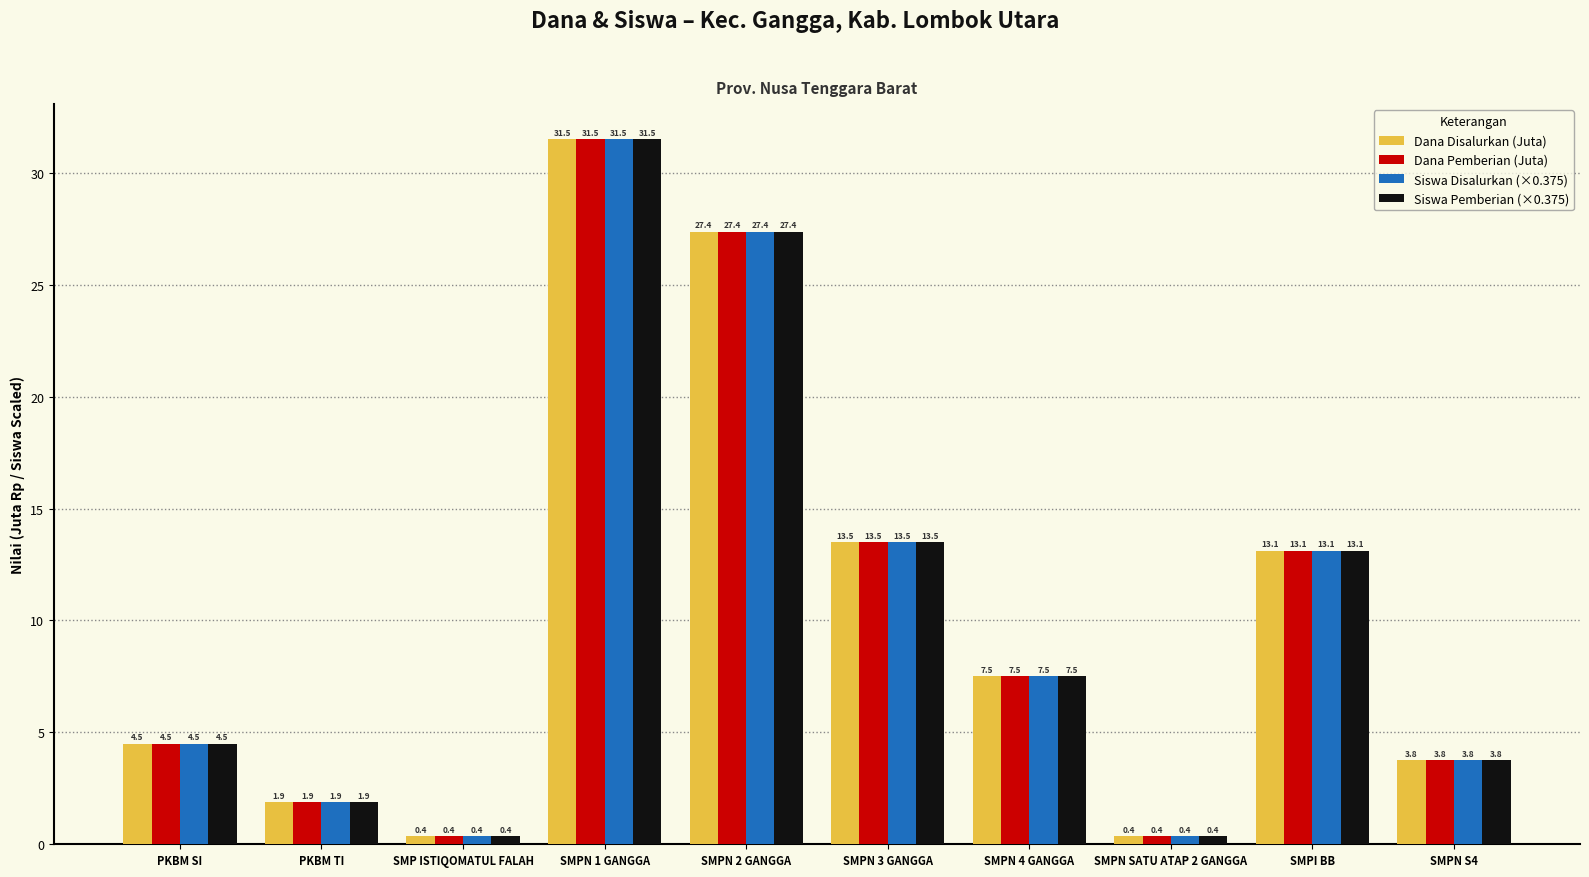

True or false: Siswa Pemberian (×0.375) has a value of 1.9 at PKBM TI.

True